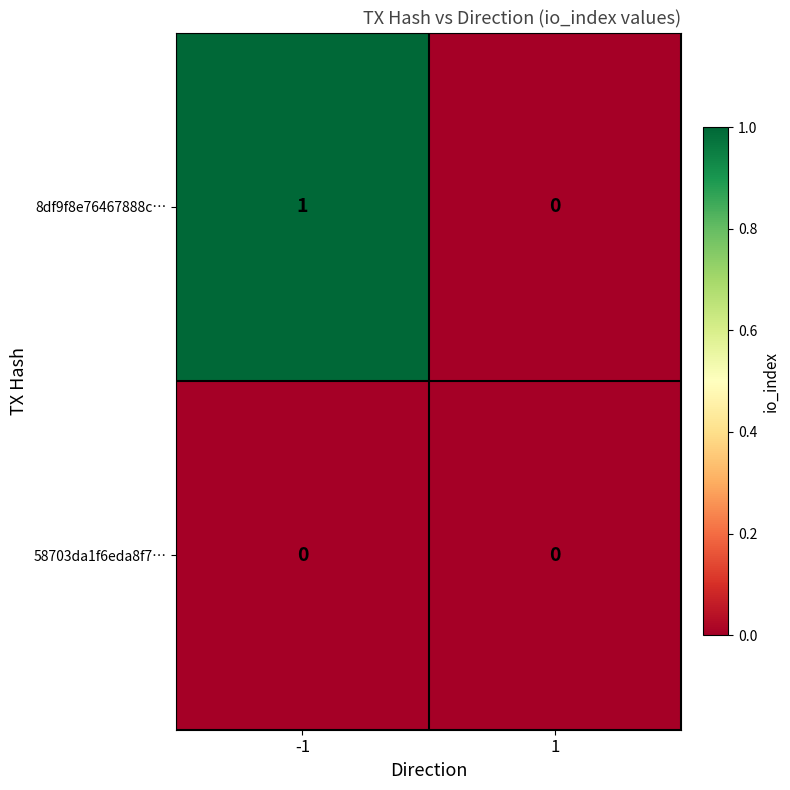

Reading right to left, list all the values displayed in this chart.

8df9f8e76467888c…: 0	1
58703da1f6eda8f7…: 0	0